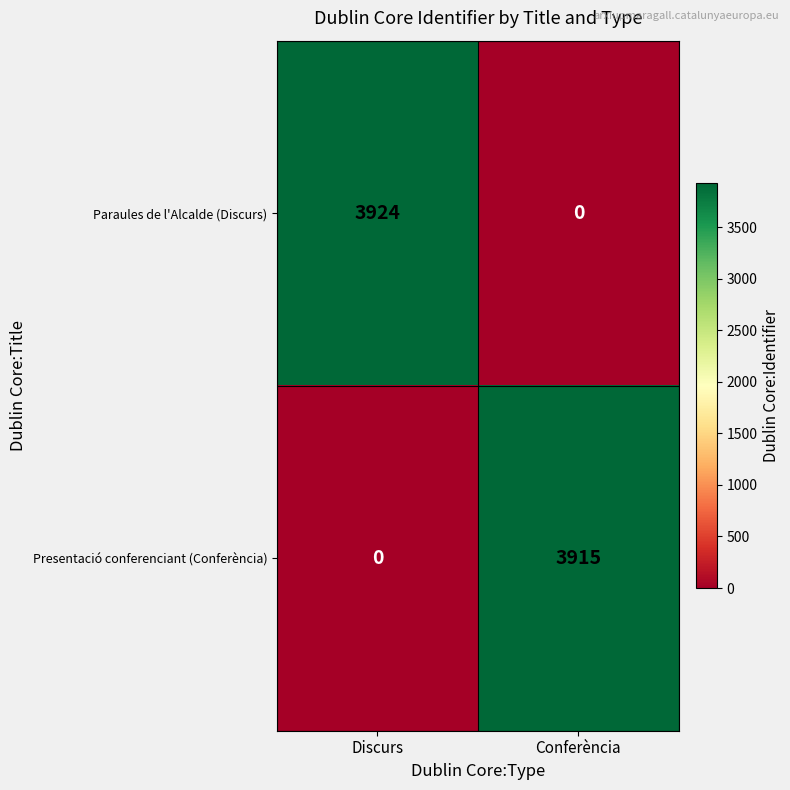

Count the number of data series in this chart.

2